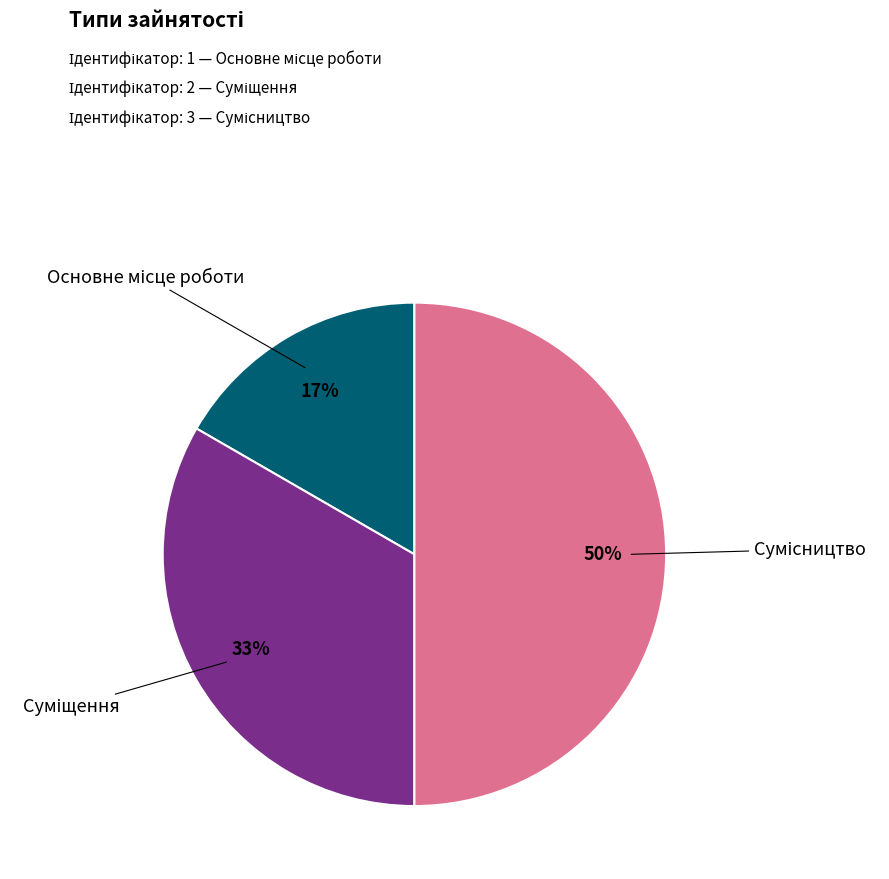

How many segments does this pie chart have?

3